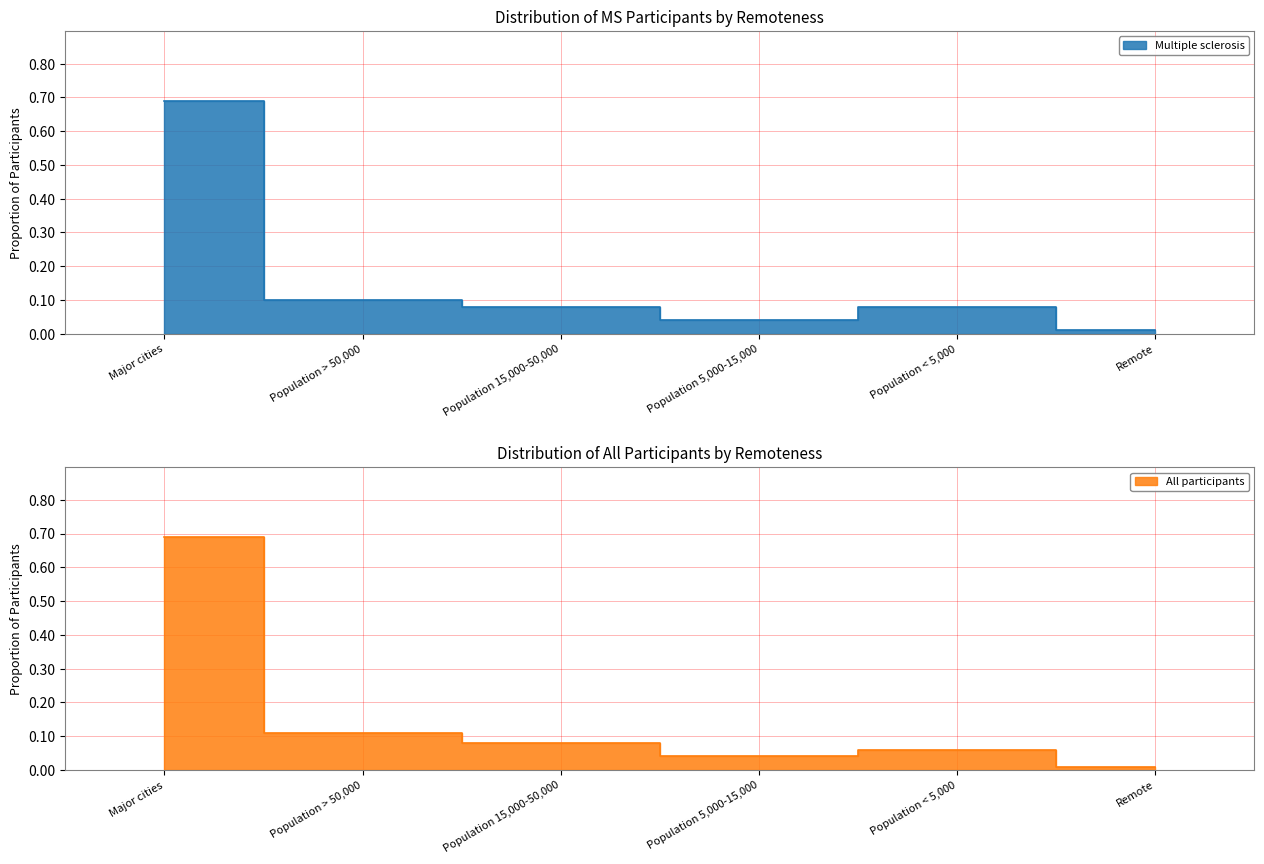

True or false: All participants has more than 1 points higher than both neighbors.

False